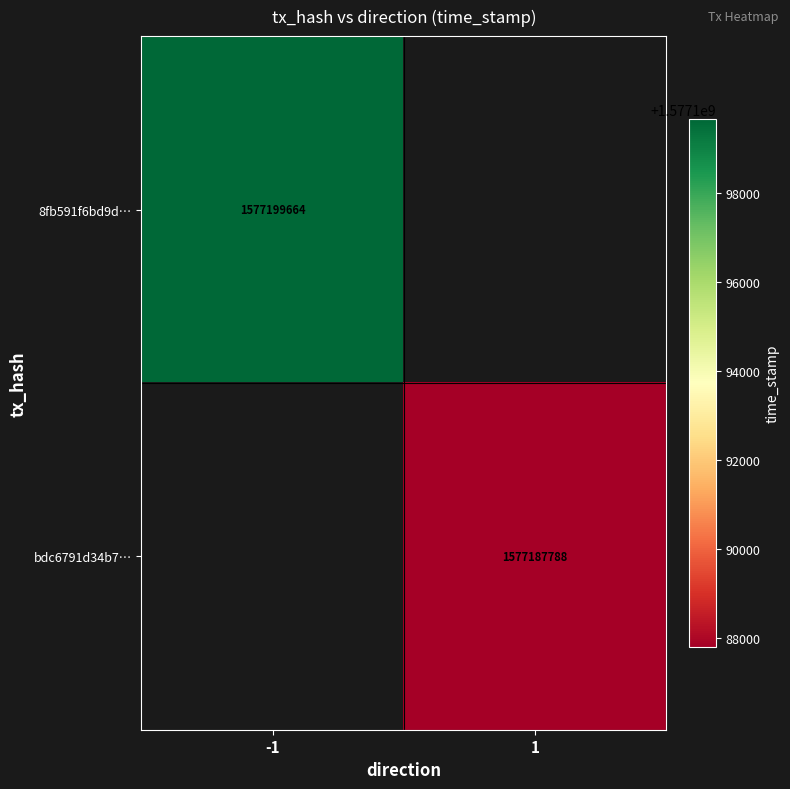

At how many categories does at least one series exceed 1577194287?

1